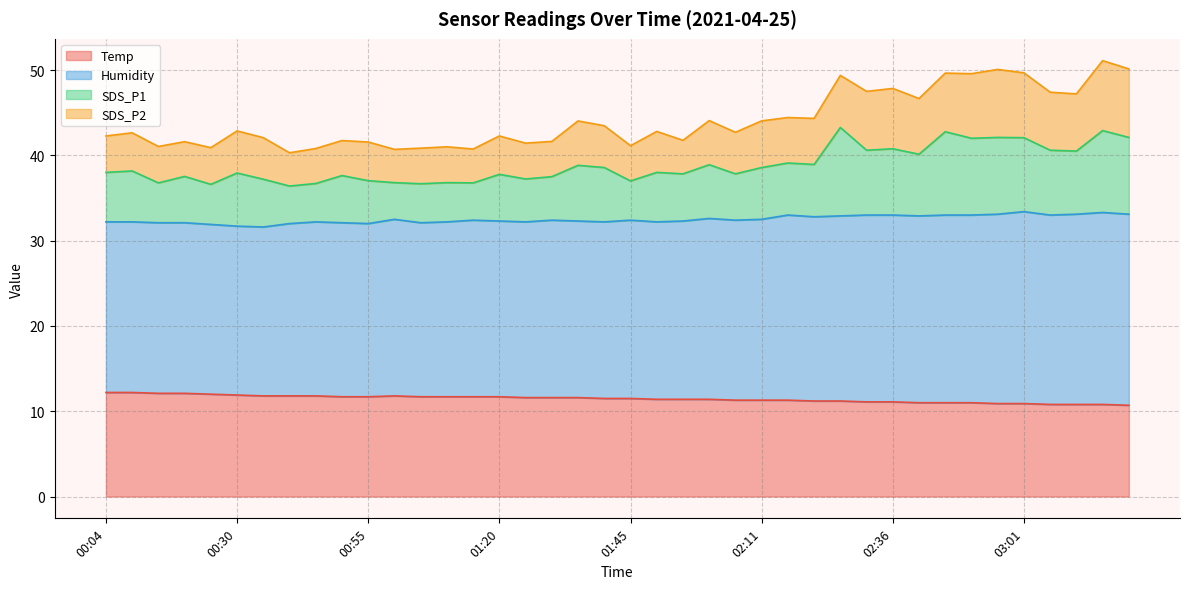

How many values in the SDS_P1 series exceed 38?

19